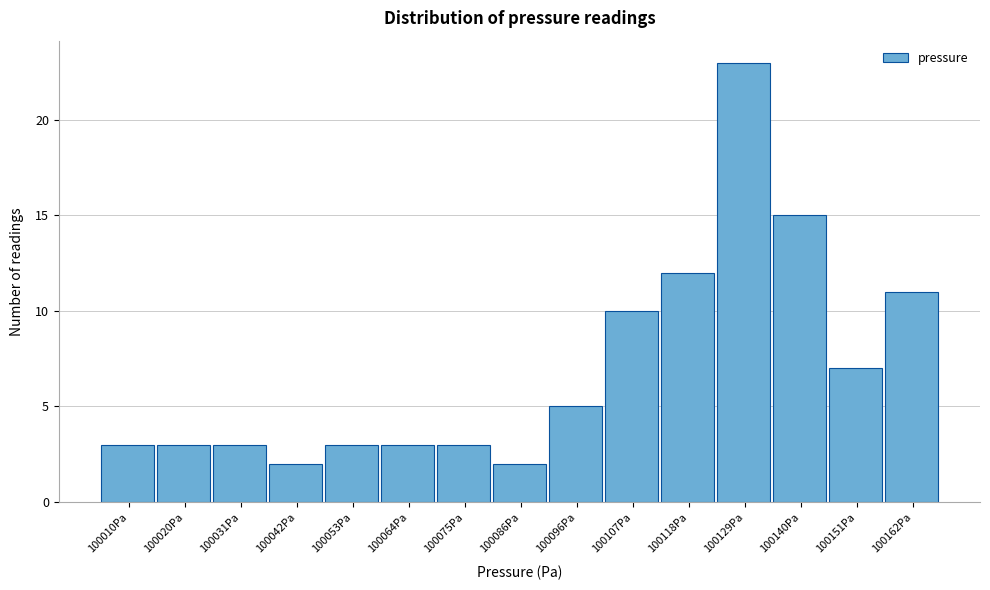

Reading left to right, what are all the values shown in this chart?

3	3	3	2	3	3	3	2	5	10	12	23	15	7	11